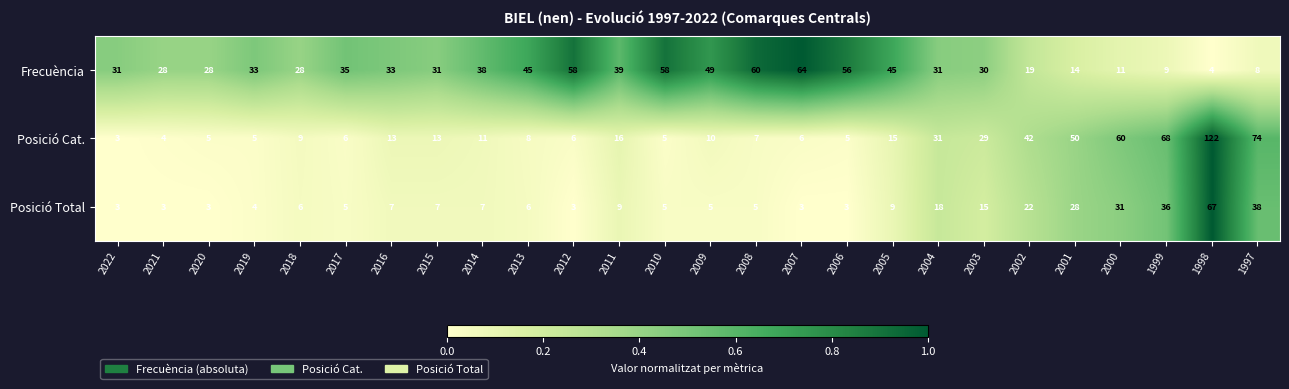

True or false: Frecuència has a value of 2 at 1999.

False